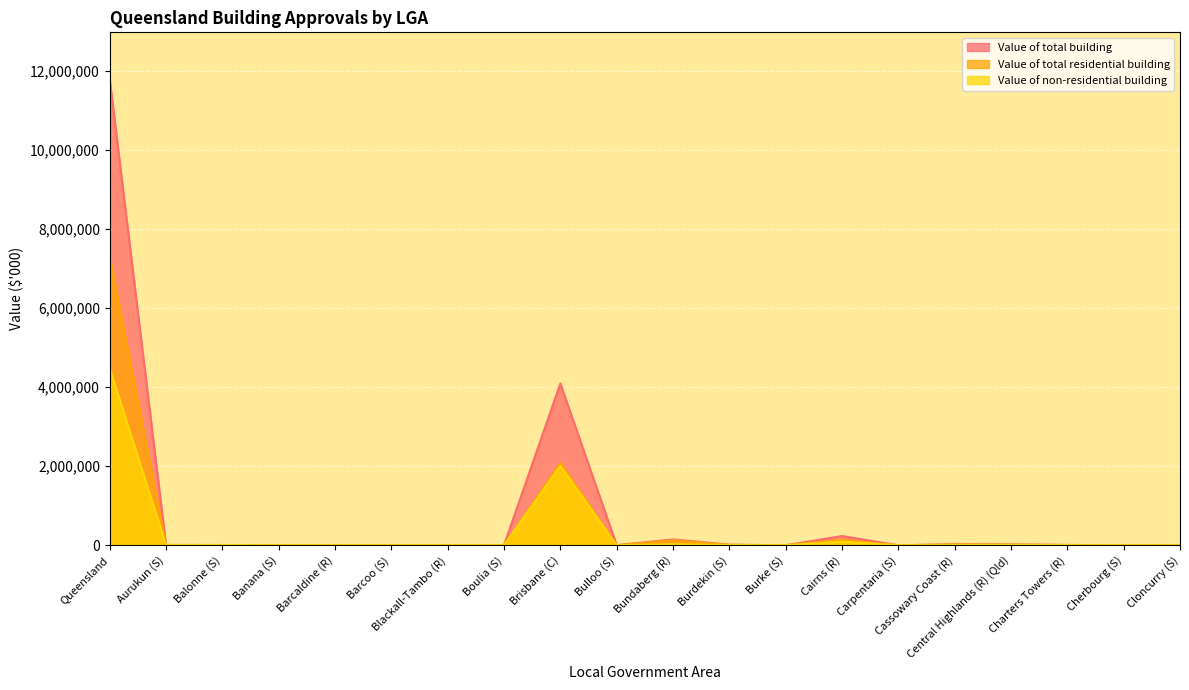

The value of Value of non-residential building at Banana (S) is 1125.5. True or false?

True